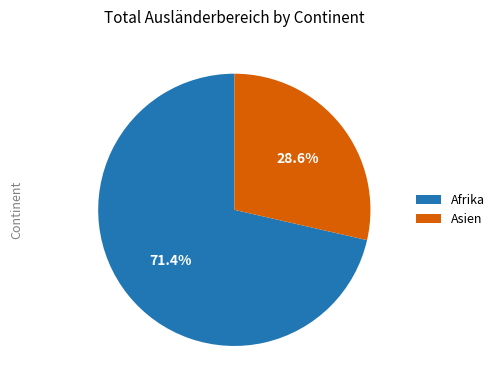

What is the total percentage of Asien and Afrika?

100.0%